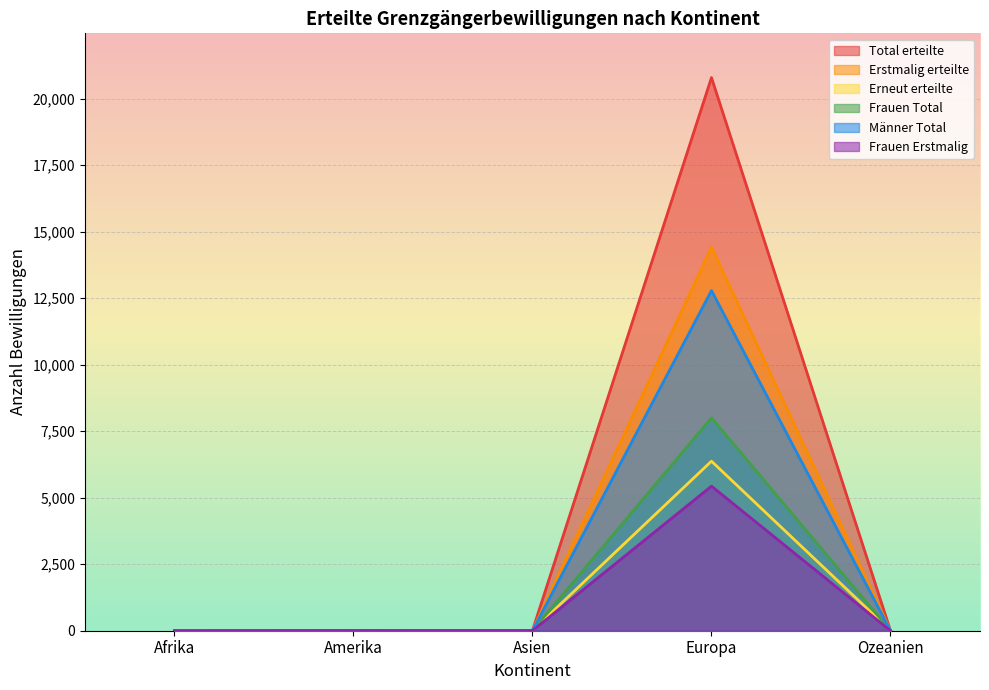

In Männer Total, how many points are higher than both neighbors (excluding endpoints)?

2